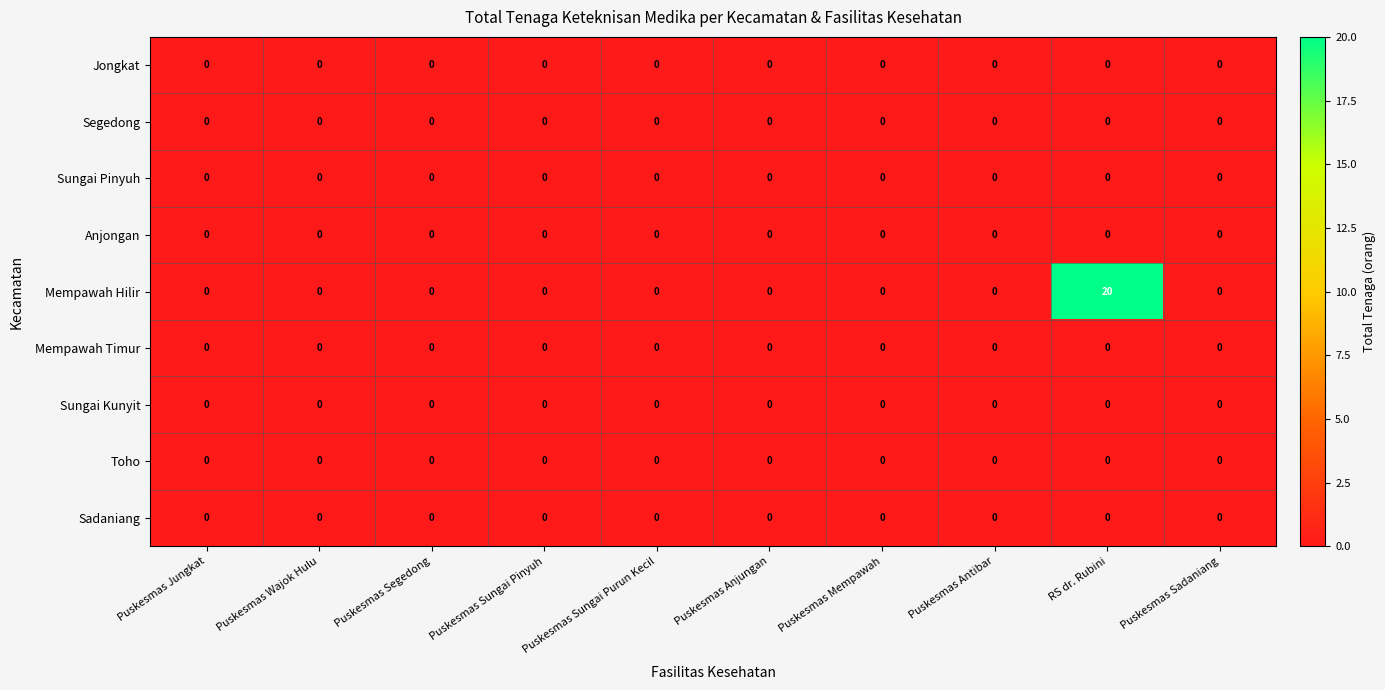

Which series has the largest range (max minus min)?

Mempawah Hilir